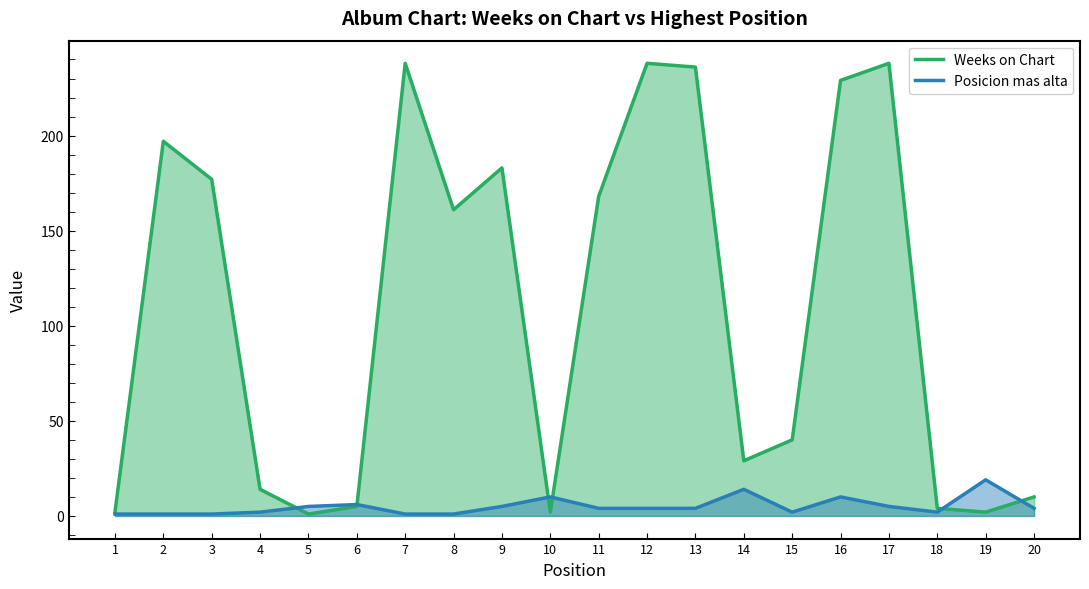

At which label does Posicion mas alta reach its minimum?

1